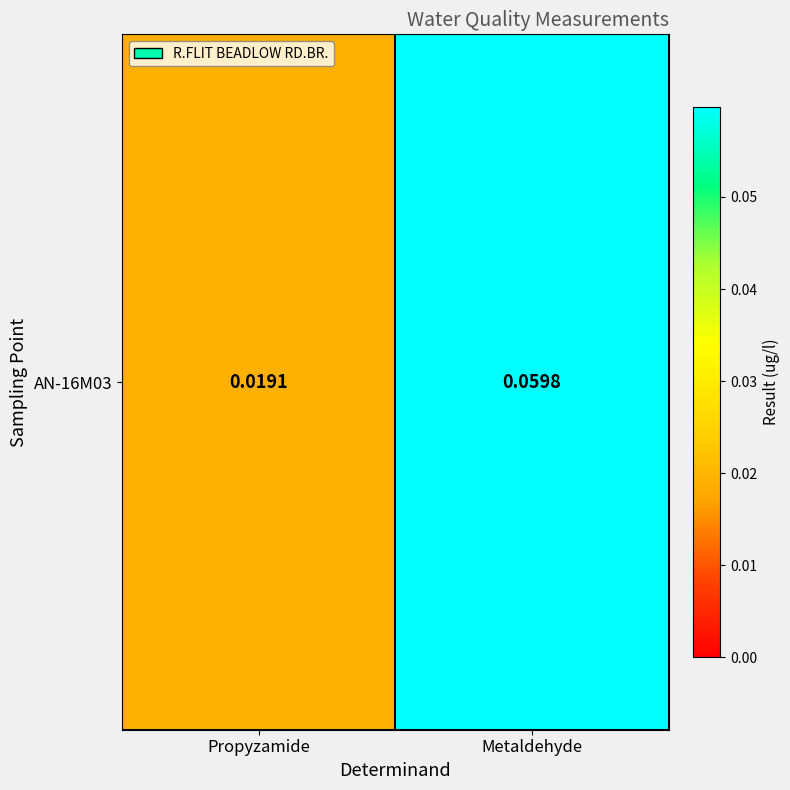

What is the sum of the values at Metaldehyde and Propyzamide?

0.1